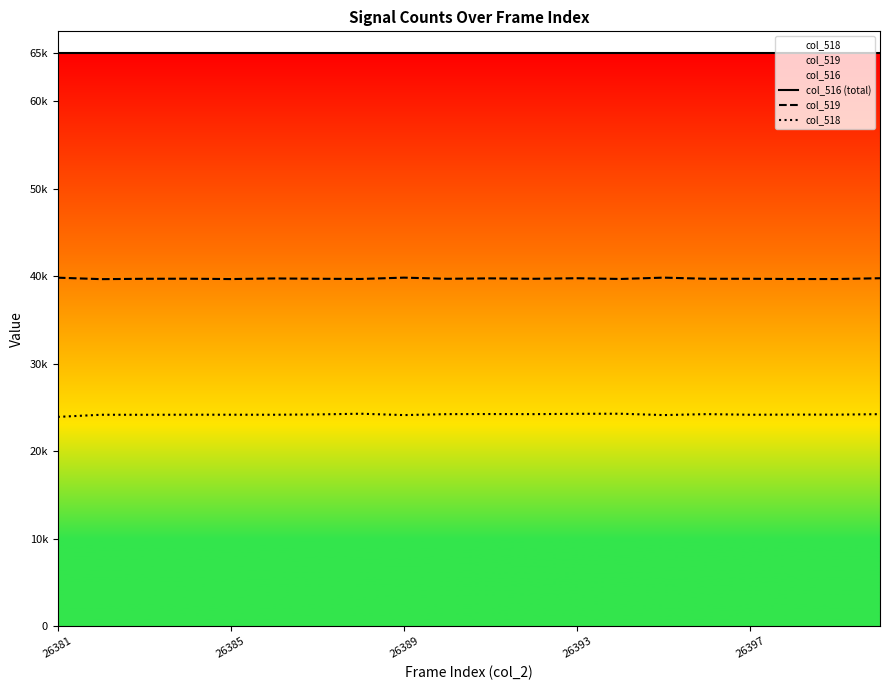

True or false: col_518 and col_516 (total) intersect in this chart.

False